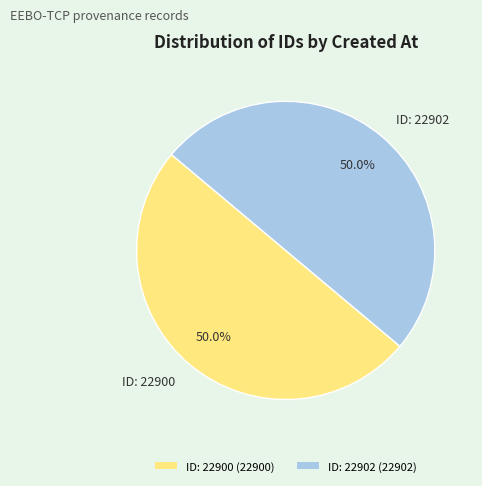

What is the ratio of the value at ID: 22900 to the value at ID: 22902?

1.0